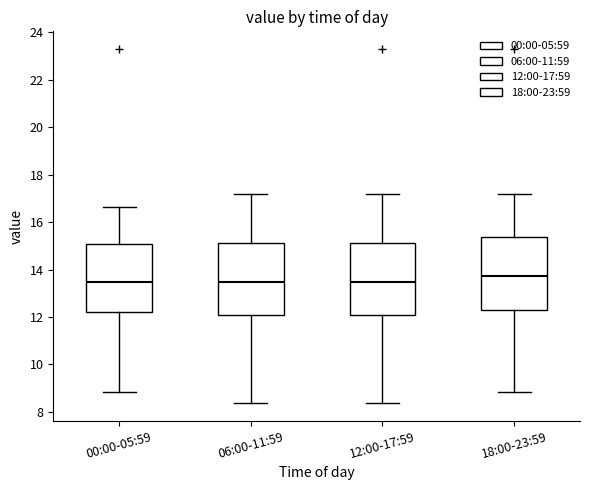

Where does the lower whisker of the box for 18:00-23:59 end on the y-axis? The values are not printed on the chart, so give them approximately, as read against the axis.

8.8